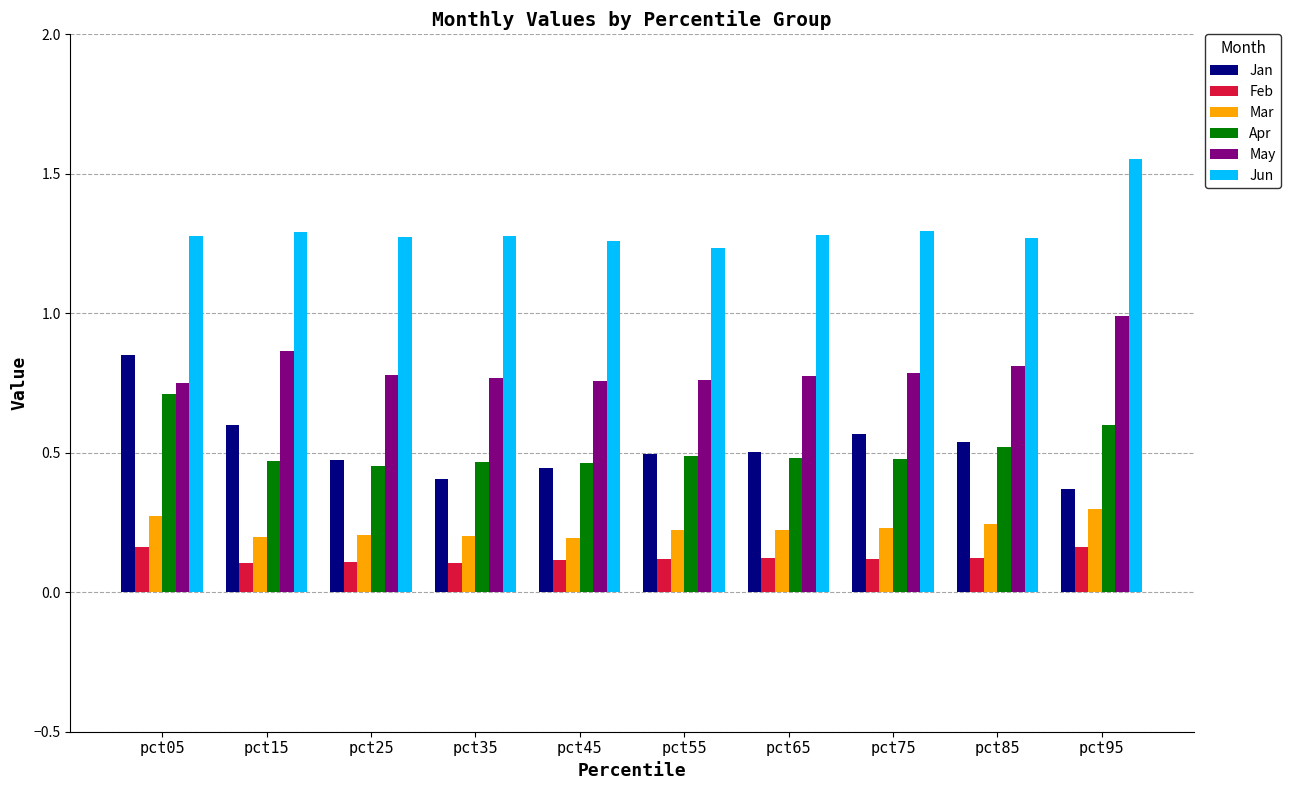

Which series changed the most between pct55 and pct95?

Jun